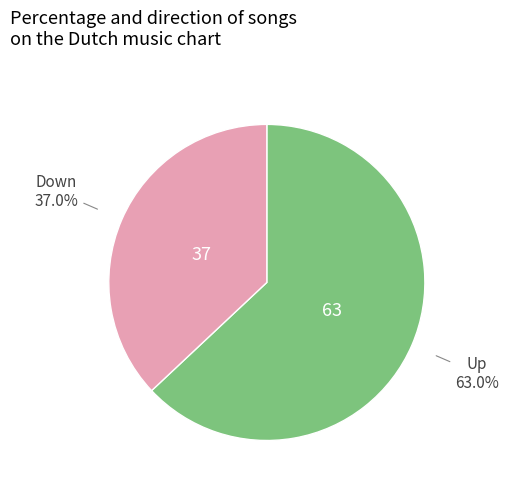

Is there any slice that represents more than half of the pie?

Yes